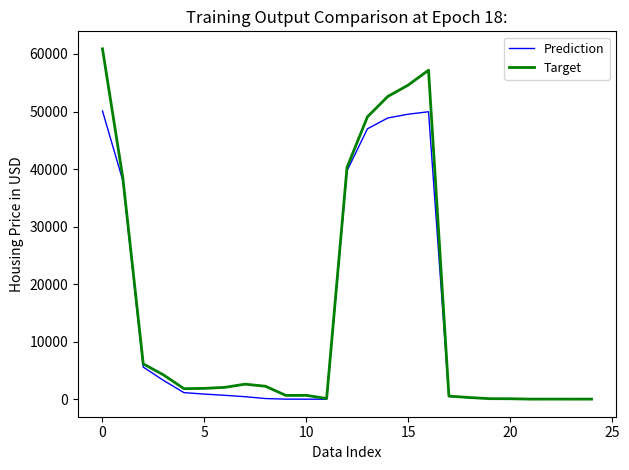

List the series in order of their peak value, highest first.

Target, Prediction